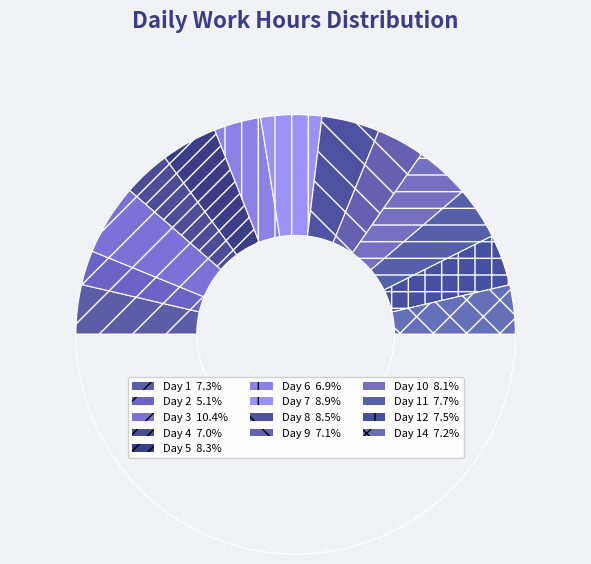

What is the largest slice in the pie chart?

Day 3